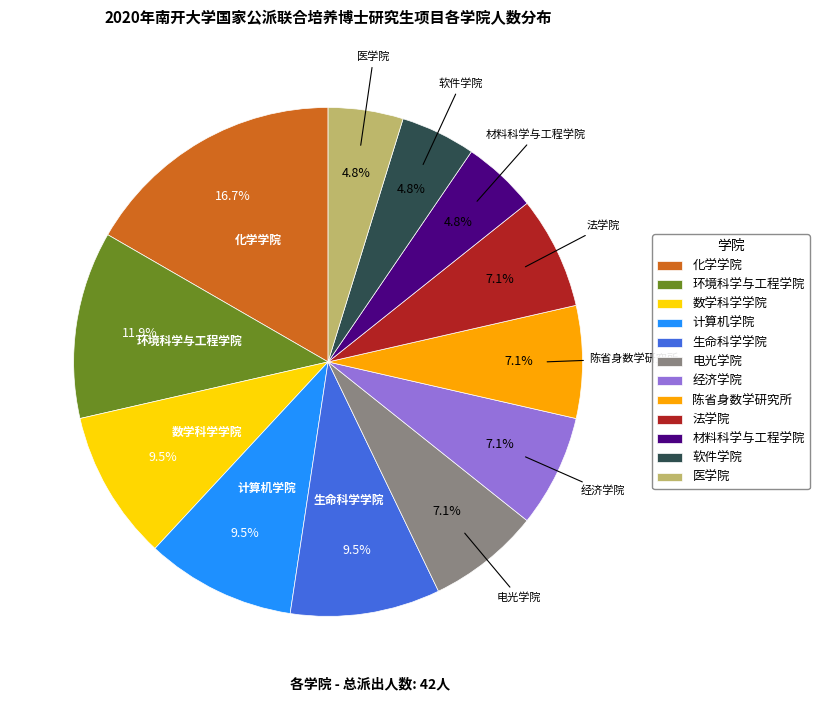

Is there any slice that represents more than half of the pie?

No